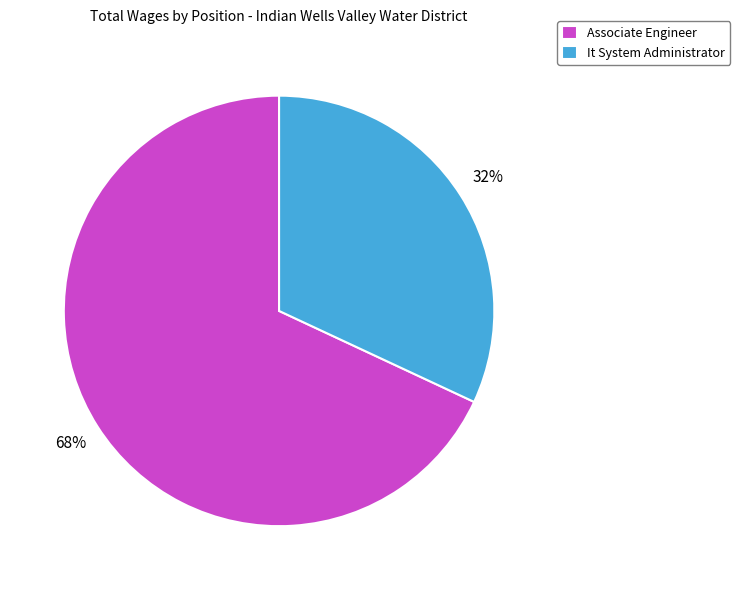

True or false: It System Administrator accounts for 19% of the total.

False